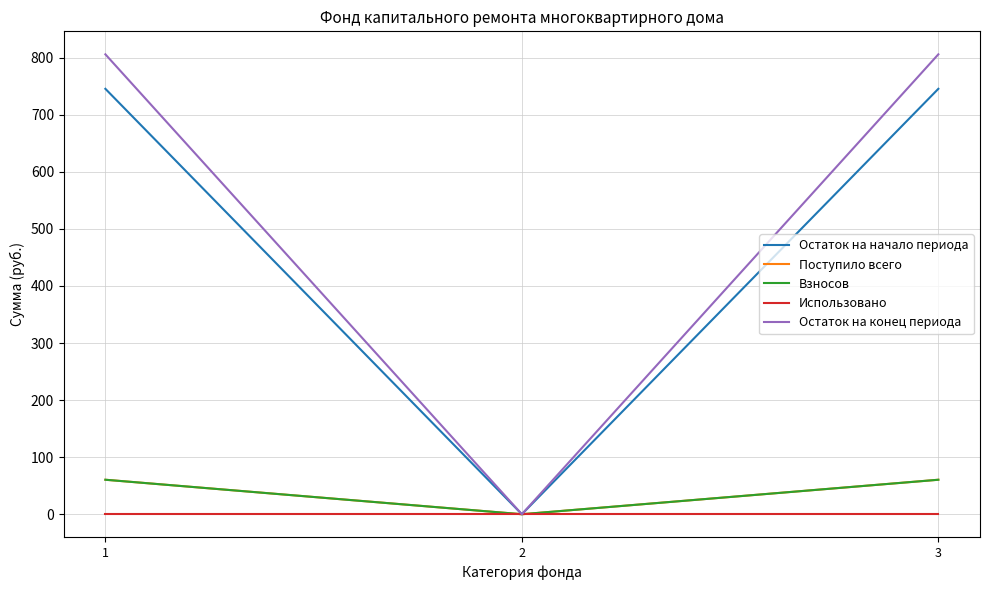

What is the value of the Взносов point at the 3rd from the left?

60.4